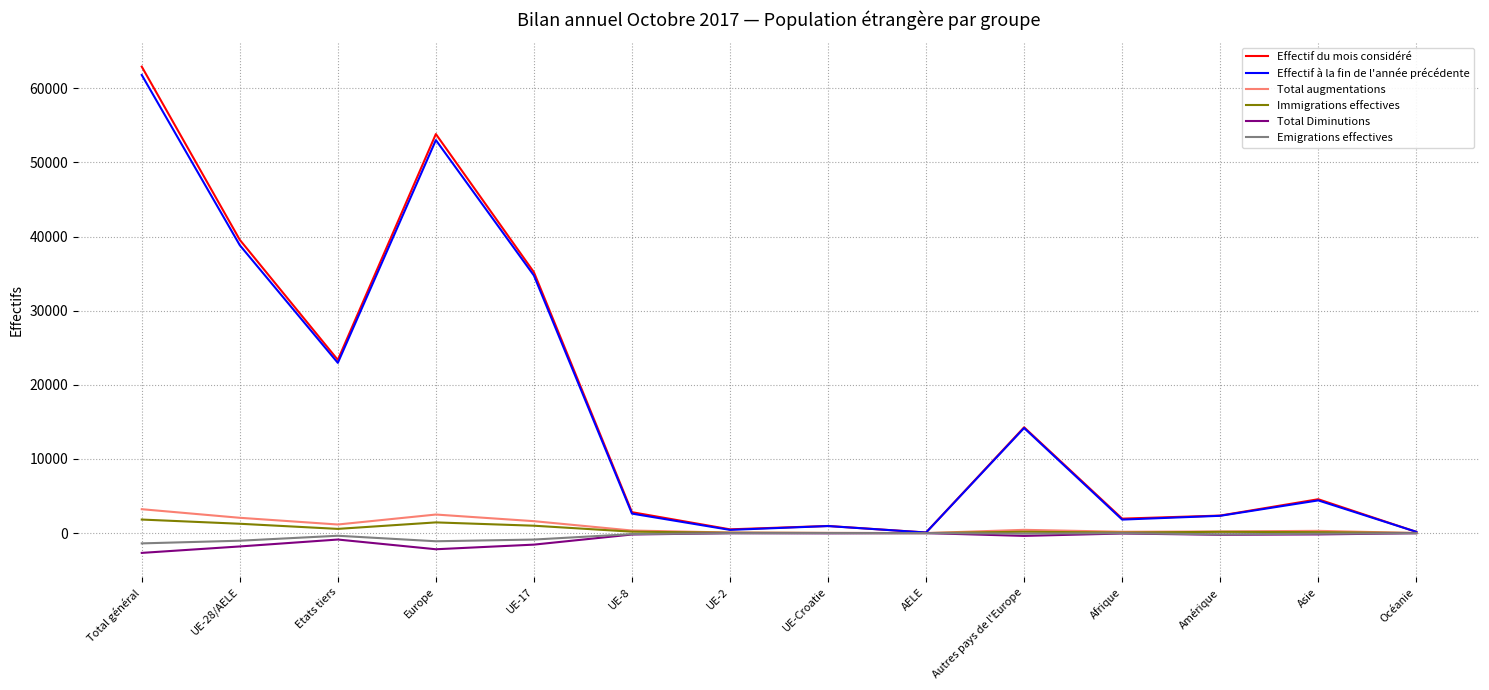

In Total Diminutions, how many points are lower than both neighbors (excluding endpoints)?

4